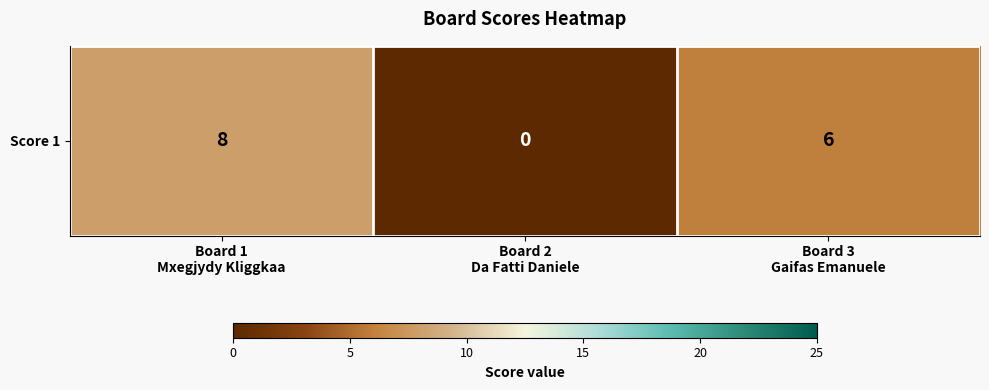

Which category has the highest value across all series?

Board 1
Mxegjydy Kliggkaa